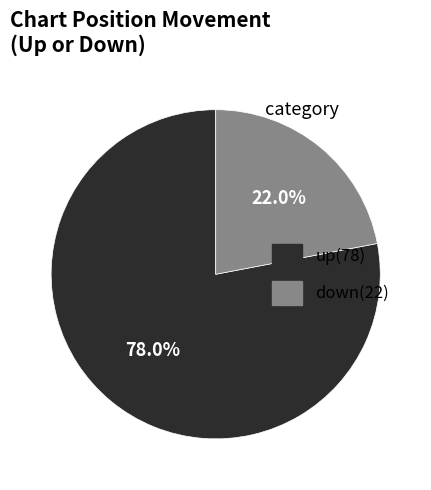

What percentage do up and down together represent?

100.0%